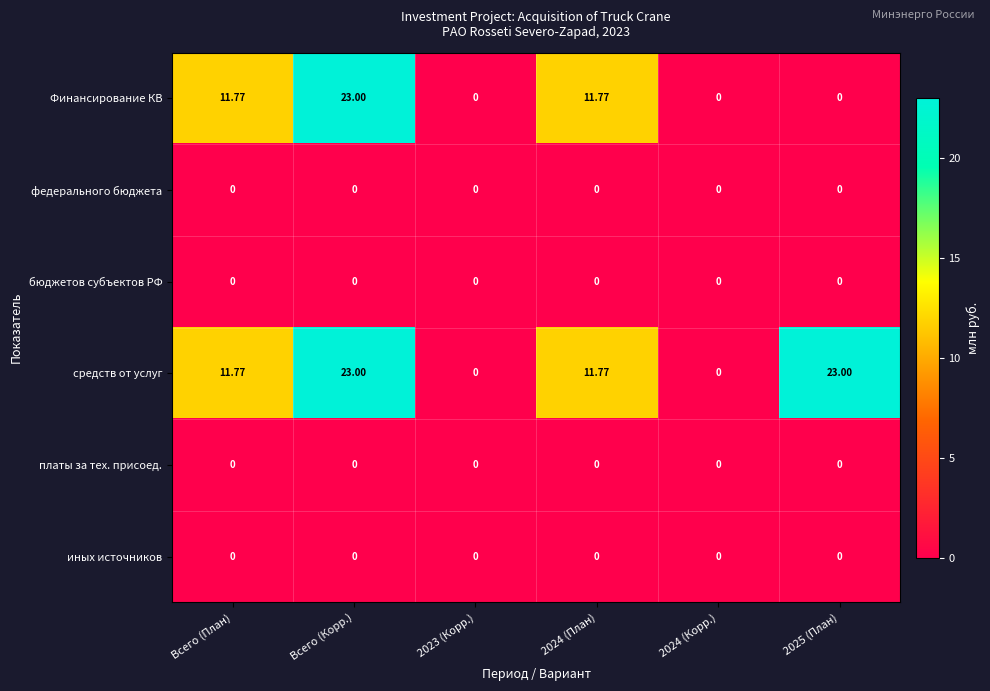

Which series has the largest total across all categories?

средств от услуг